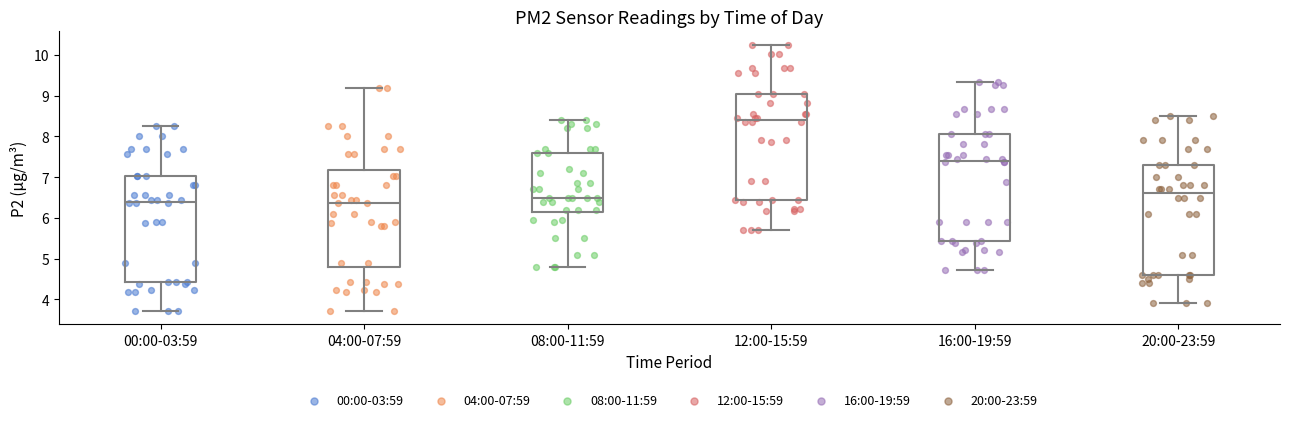

Reading left to right, transcribe this box plot: for each box, give where its median line is, the range the box spans, and where its two whiskers end, as read against the y-axis. The values are not printed on the chart, so give them approximately, as read against the axis.

00:00-03:59: median 6.4, box 4.4 to 7.0, whiskers 3.7 to 8.3
04:00-07:59: median 6.4, box 4.8 to 7.2, whiskers 3.7 to 9.2
08:00-11:59: median 6.5, box 6.1 to 7.6, whiskers 4.8 to 8.4
12:00-15:59: median 8.4, box 6.4 to 9.0, whiskers 5.7 to 10.3
16:00-19:59: median 7.4, box 5.4 to 8.1, whiskers 4.7 to 9.3
20:00-23:59: median 6.6, box 4.6 to 7.3, whiskers 3.9 to 8.5